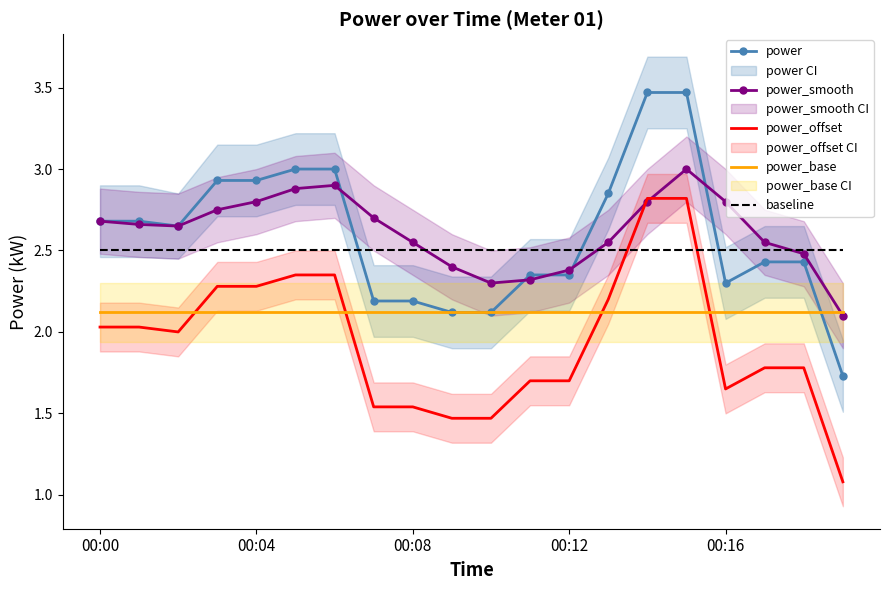

Which series has the largest range (max minus min)?

power